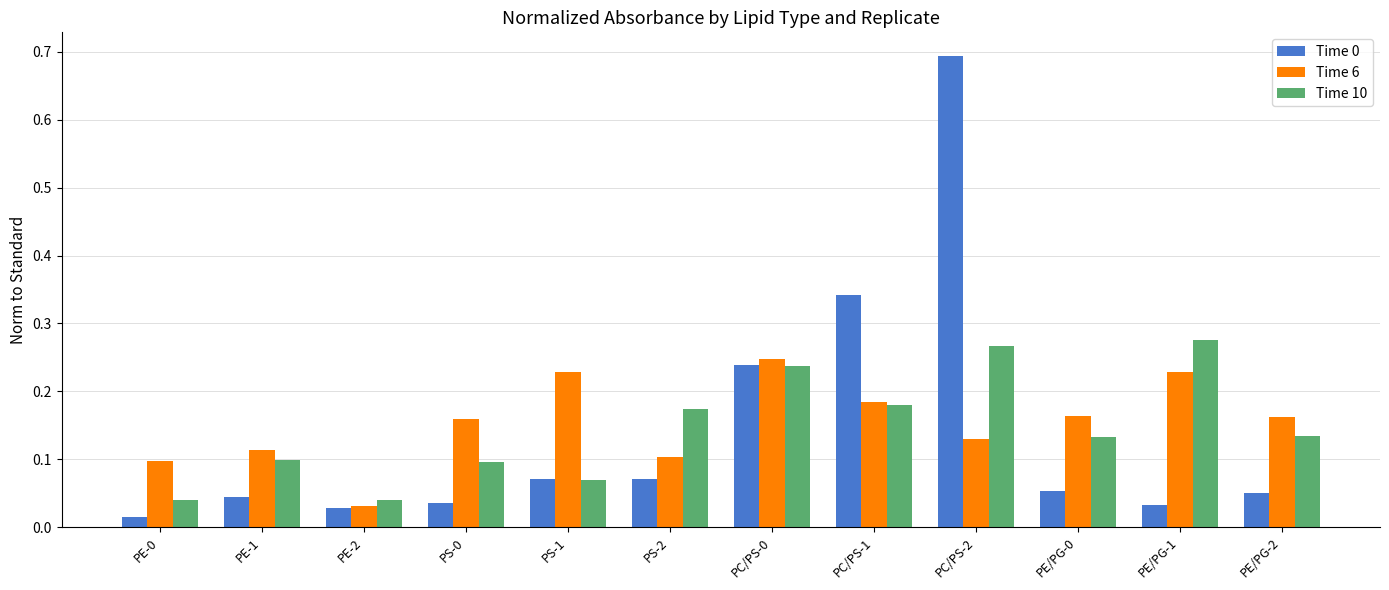

Between PE-1 and PE/PG-0, which series saw the biggest shift?

Time 6